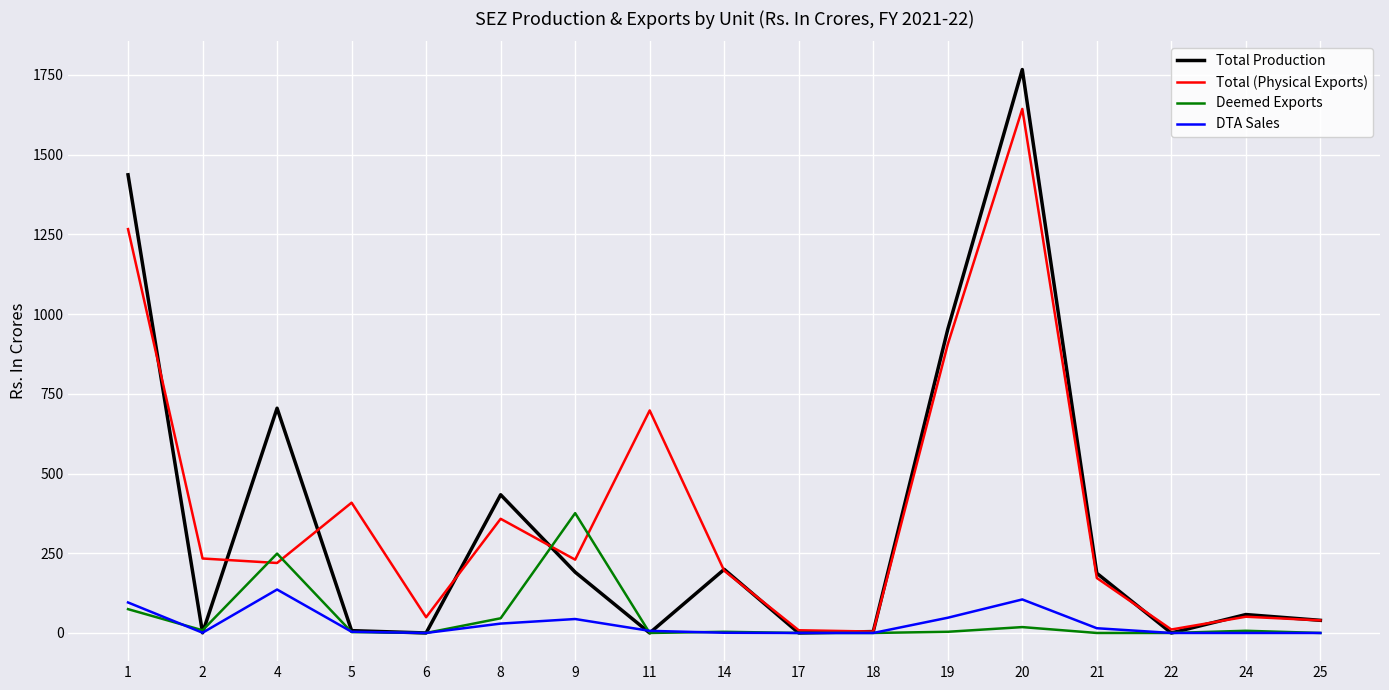

Is it true that Total Production equals 704.8 at 4?

True